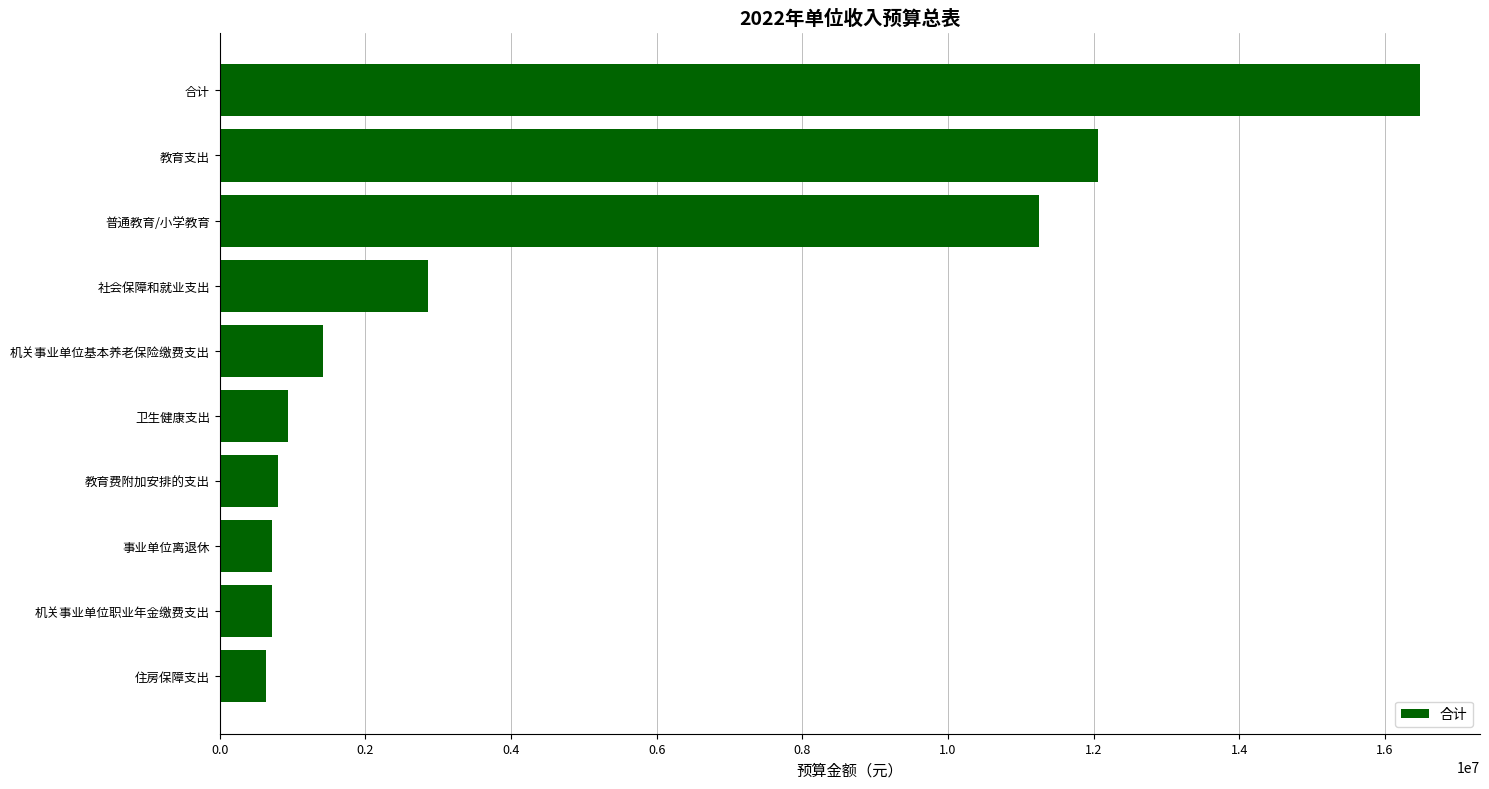

What is the label of the 4th bar from the top?

社会保障和就业支出